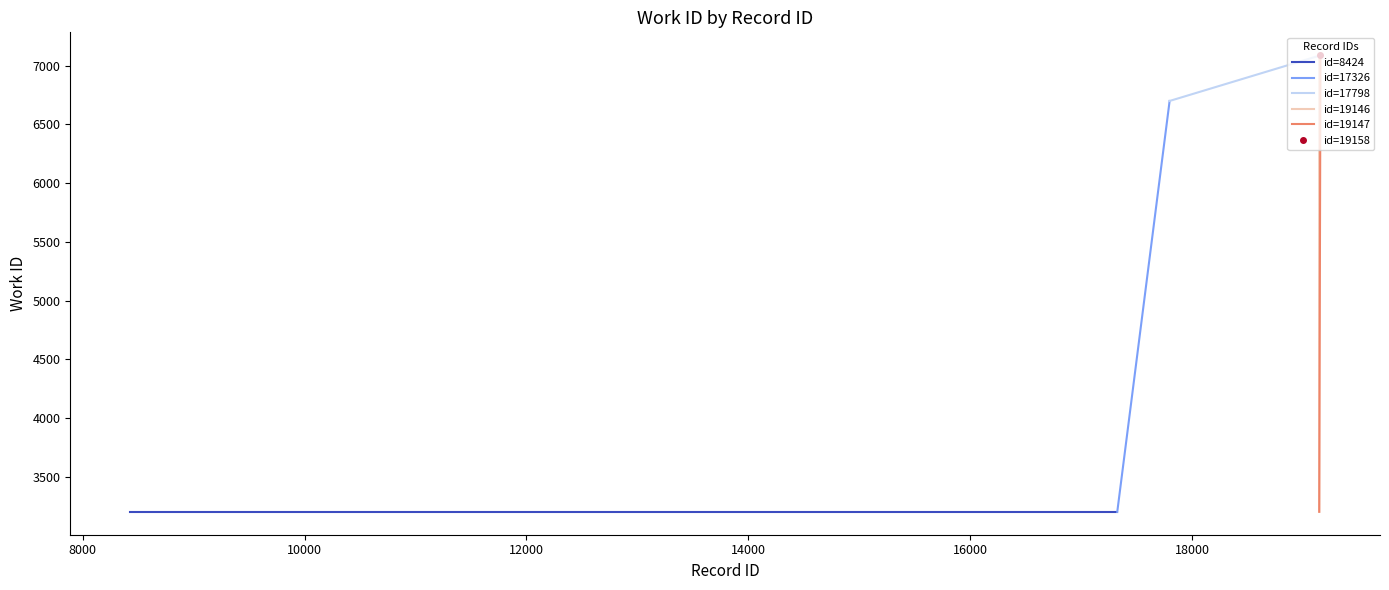

Is the value of id=19147 at 8000 greater than the value of id=8424 at 8000?

Yes